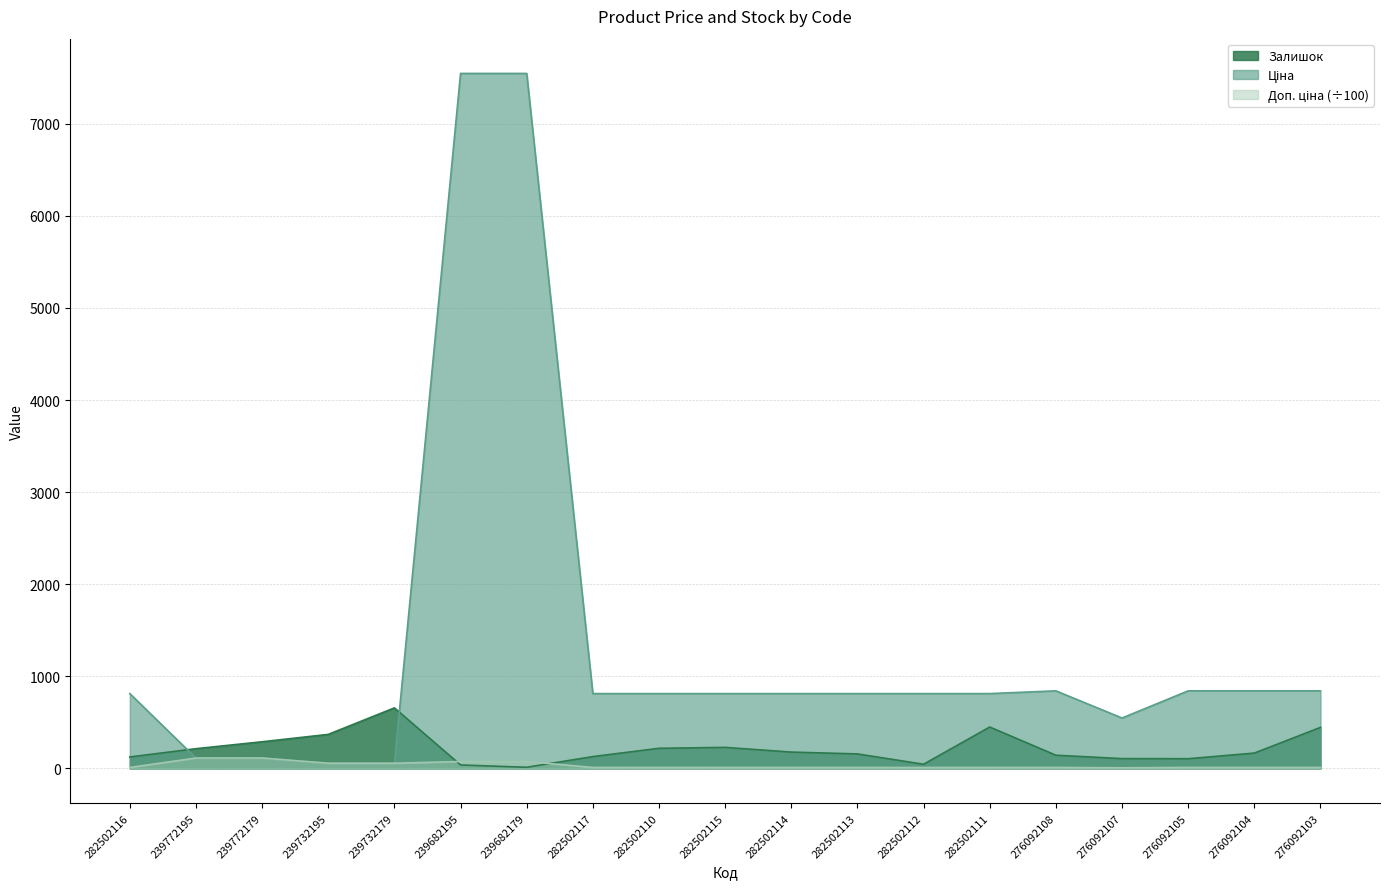

What is the highest value of the Залишок series?

658.0